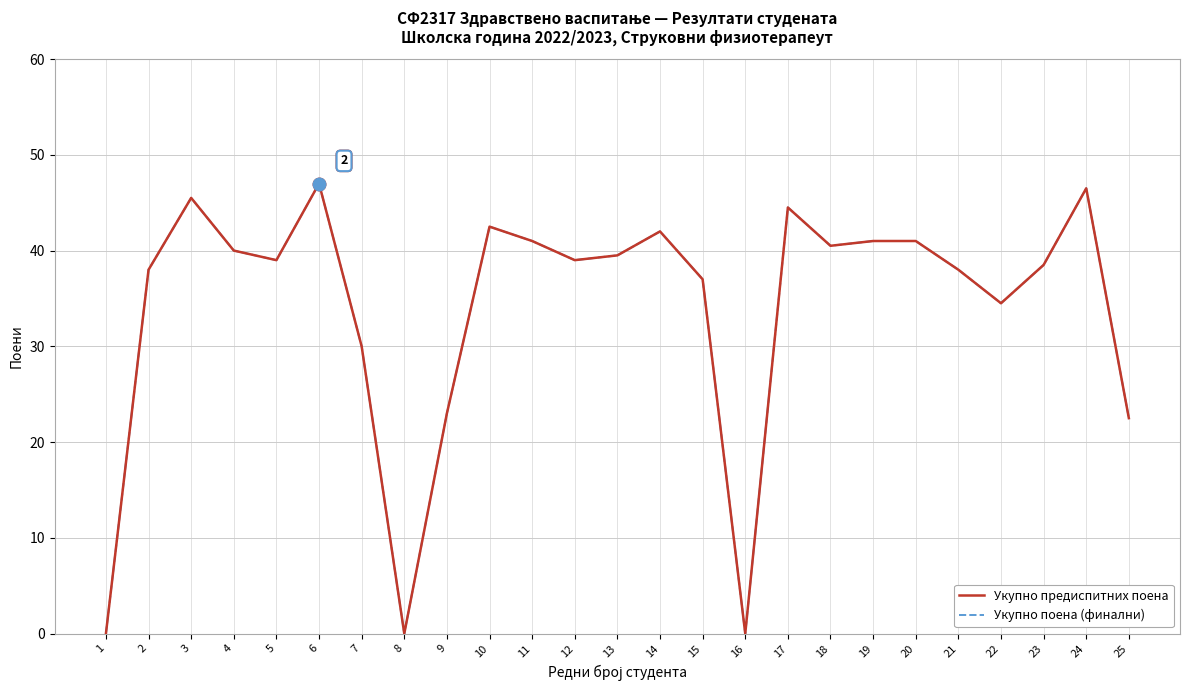

Which category has the lowest value in the Укупно поена (финални) series?

1